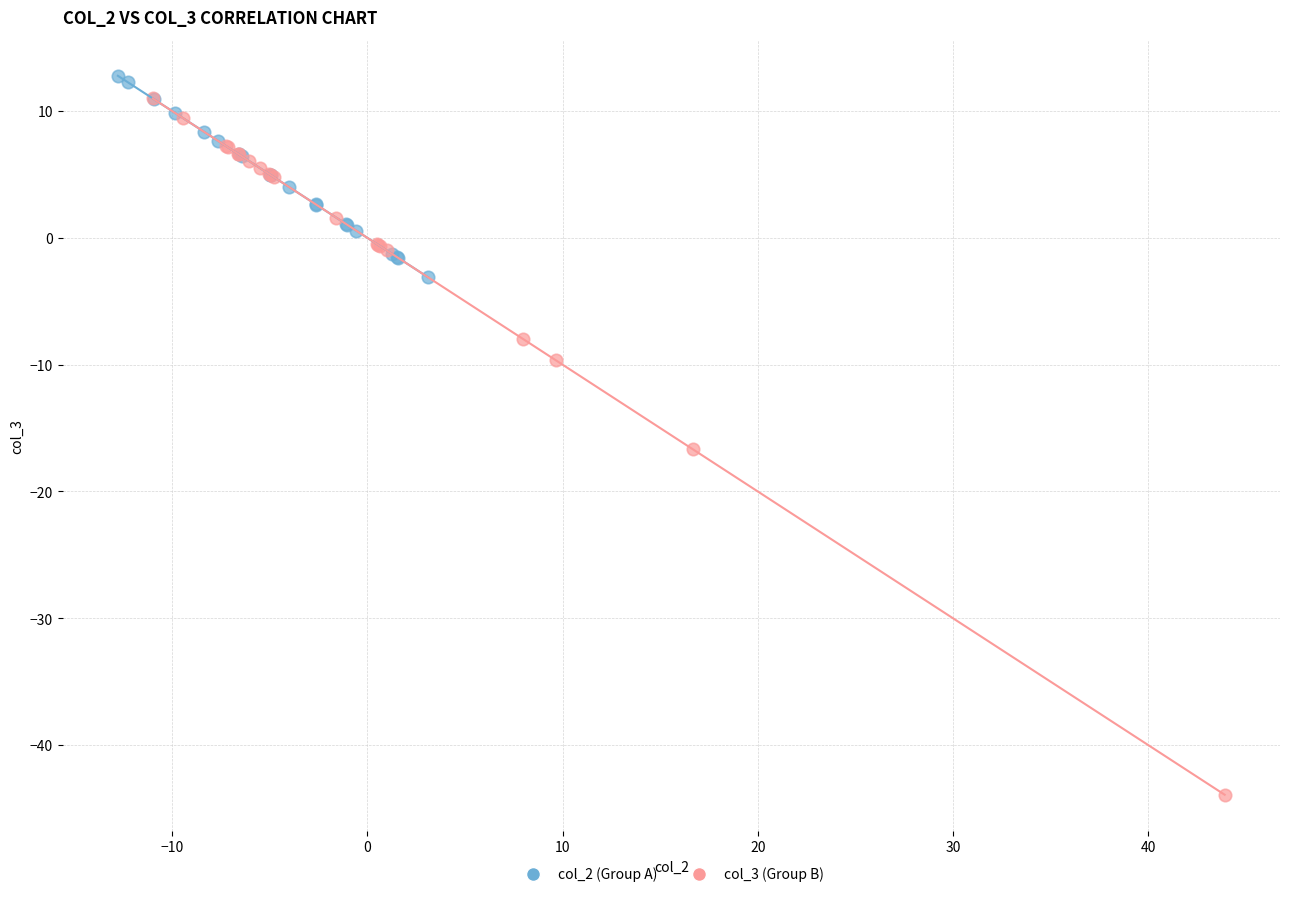

Which series contains the lowest Y value?

col_3 (Group B)